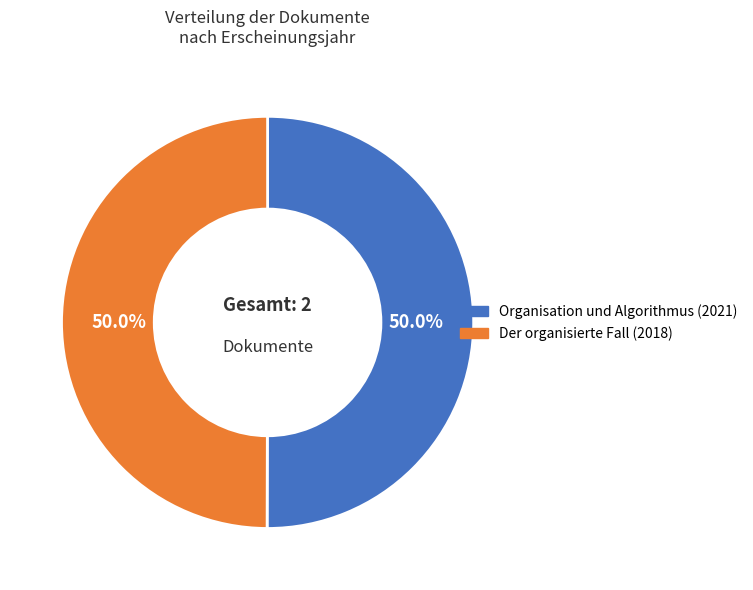

What percentage is NOT represented by Der organisierte Fall (2018)?

50.0%